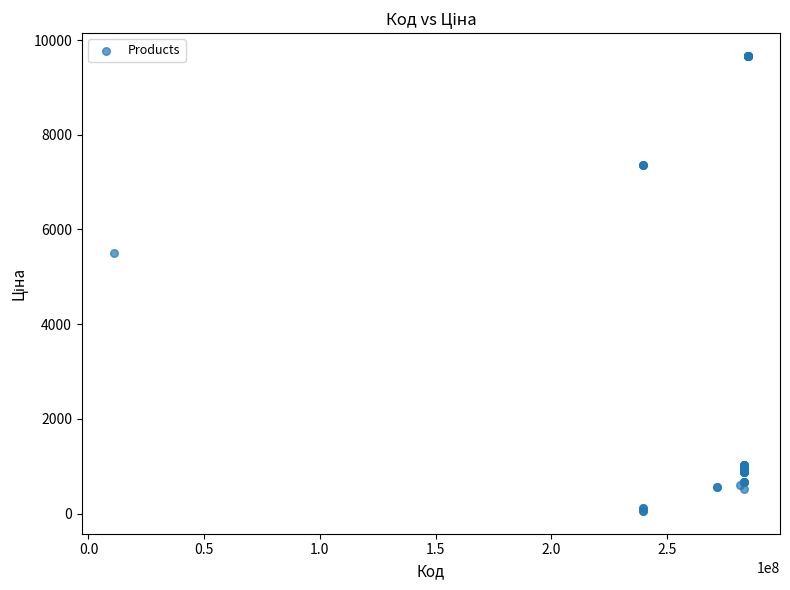

What Y value in the scatter plot is closest to 4859?

5497.3